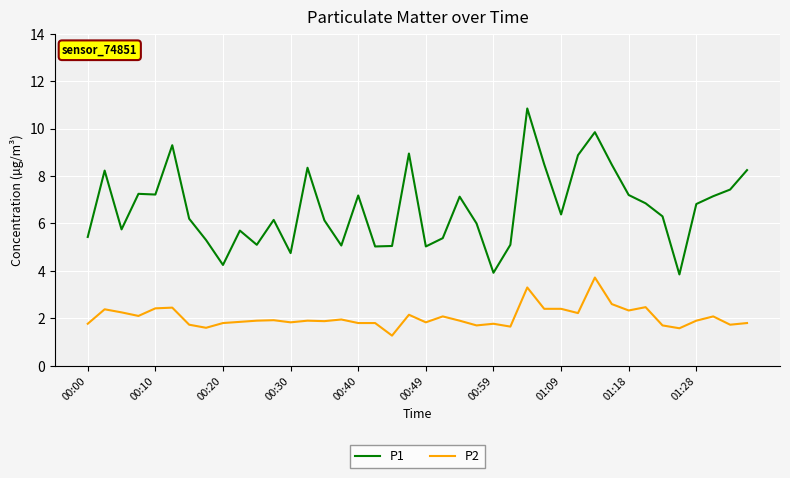

Which series has the widest spread of values?

P1